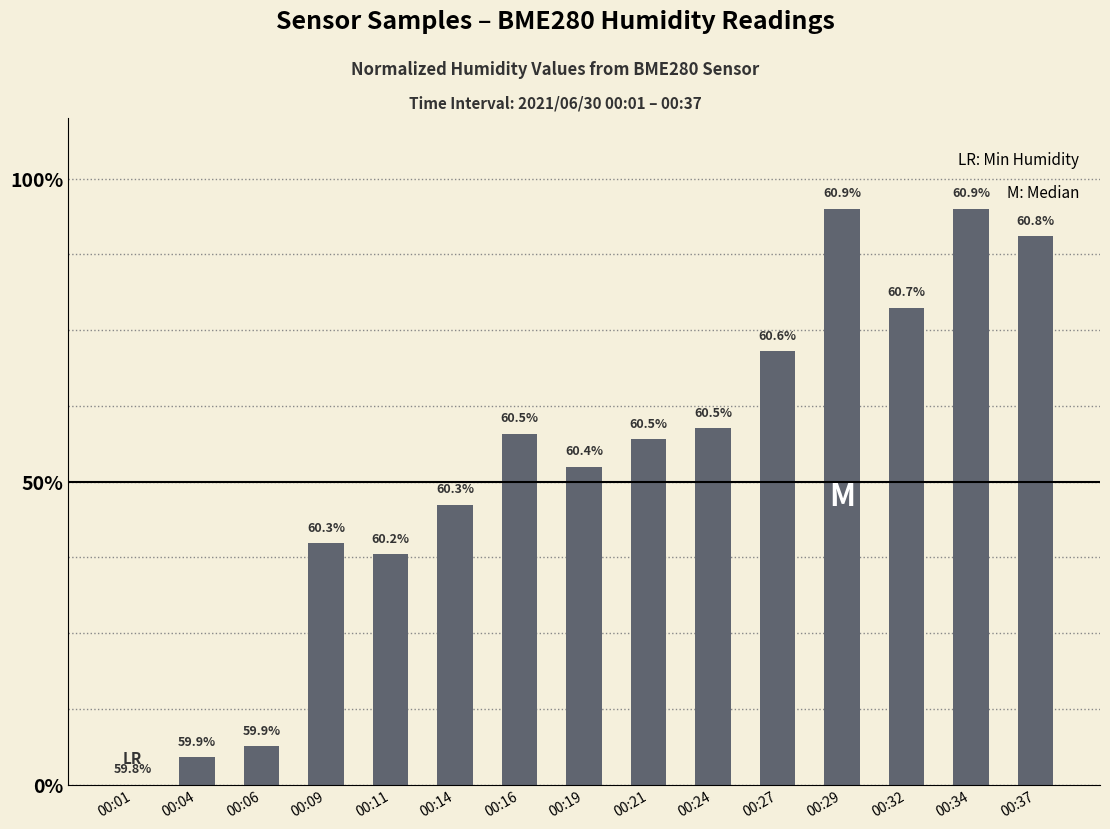

What is the average value?

52.8